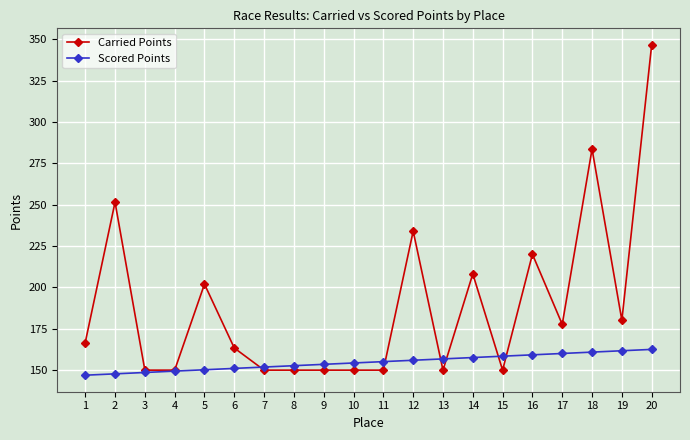

Which series changed the most between 2 and 20?

Carried Points